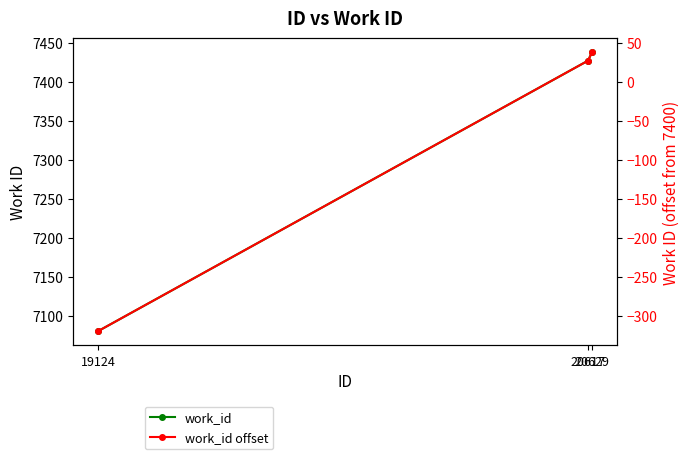

Which series has the widest spread of values?

work_id